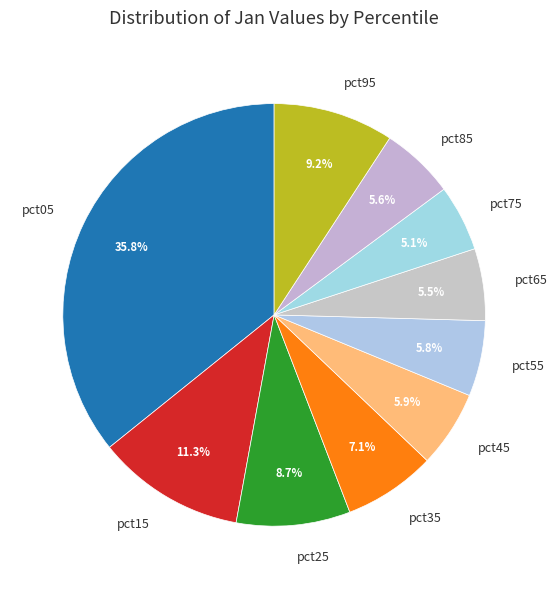

To the nearest percent, what percentage of the pie is pct95?

9%